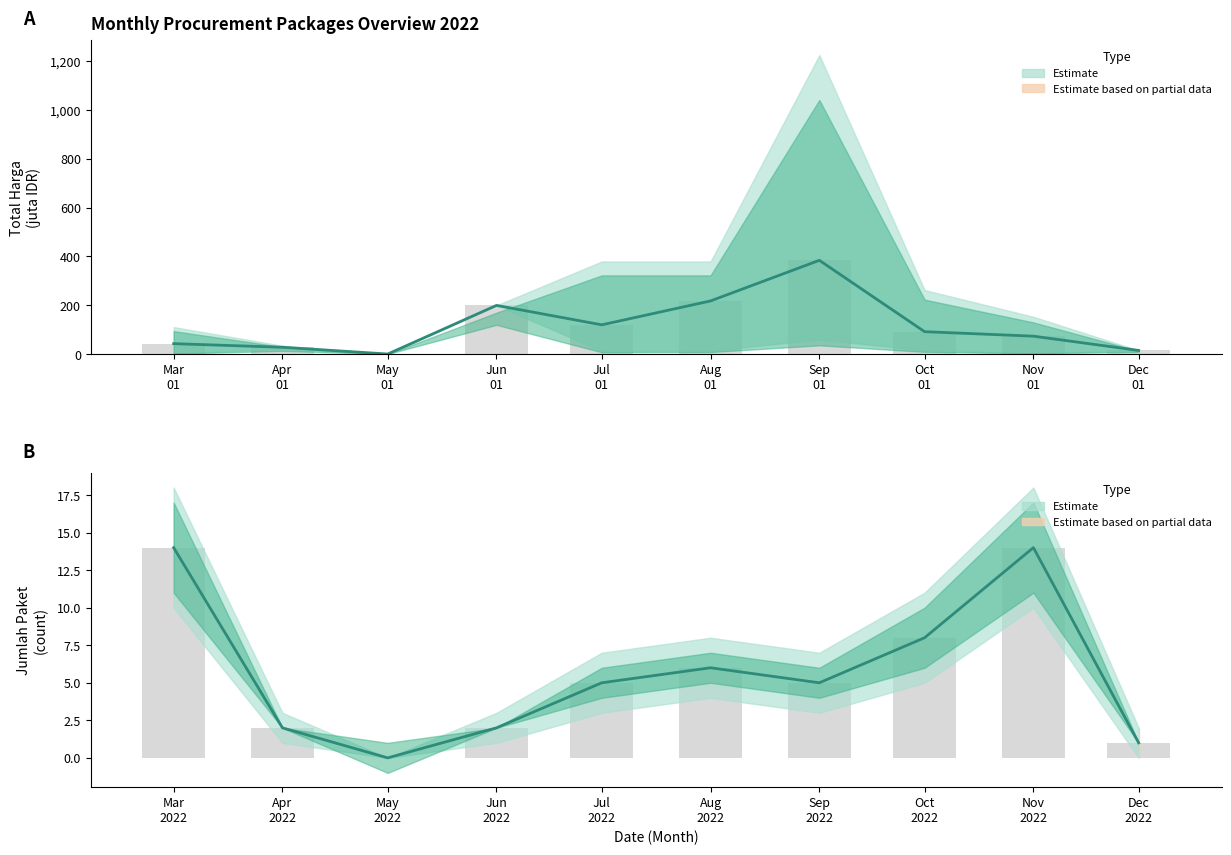

Is the value of Total Harga estimate at Aug
01 greater than the value of Paket Count estimate at Jun
01?

Yes